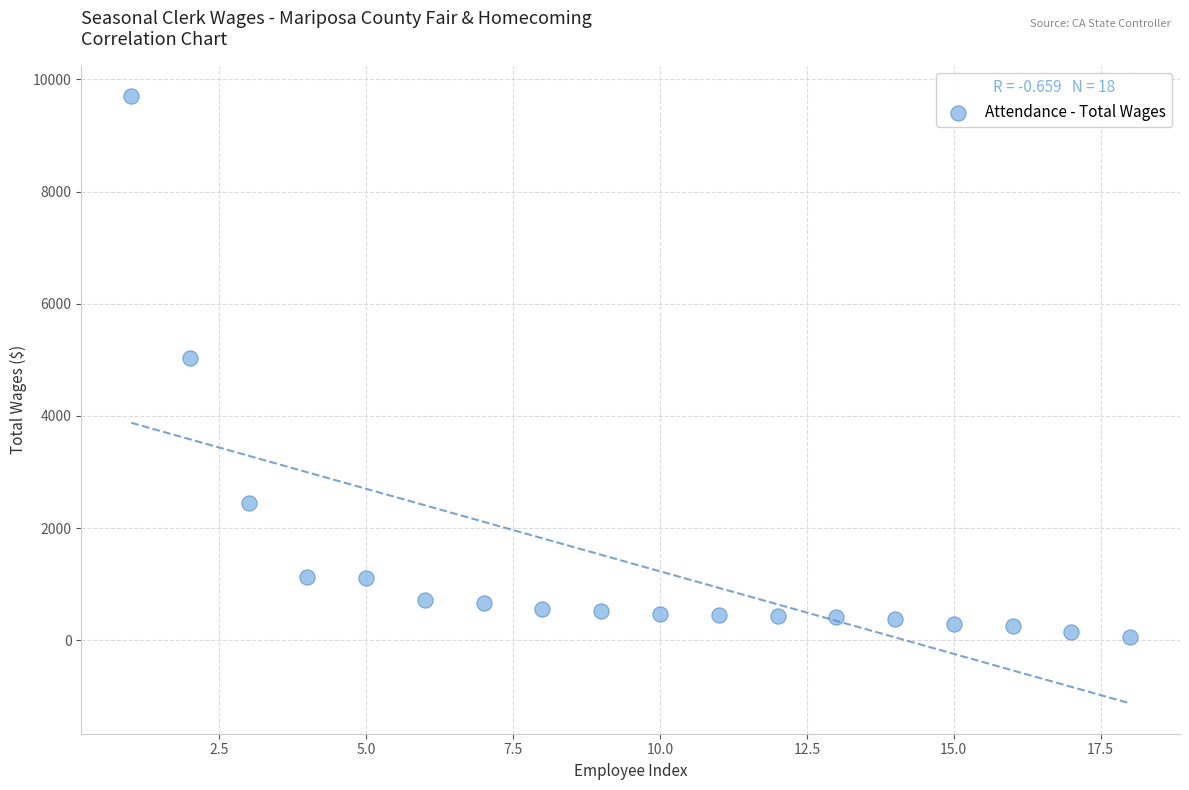

What Y value in the scatter plot is closest to 4882?

5040